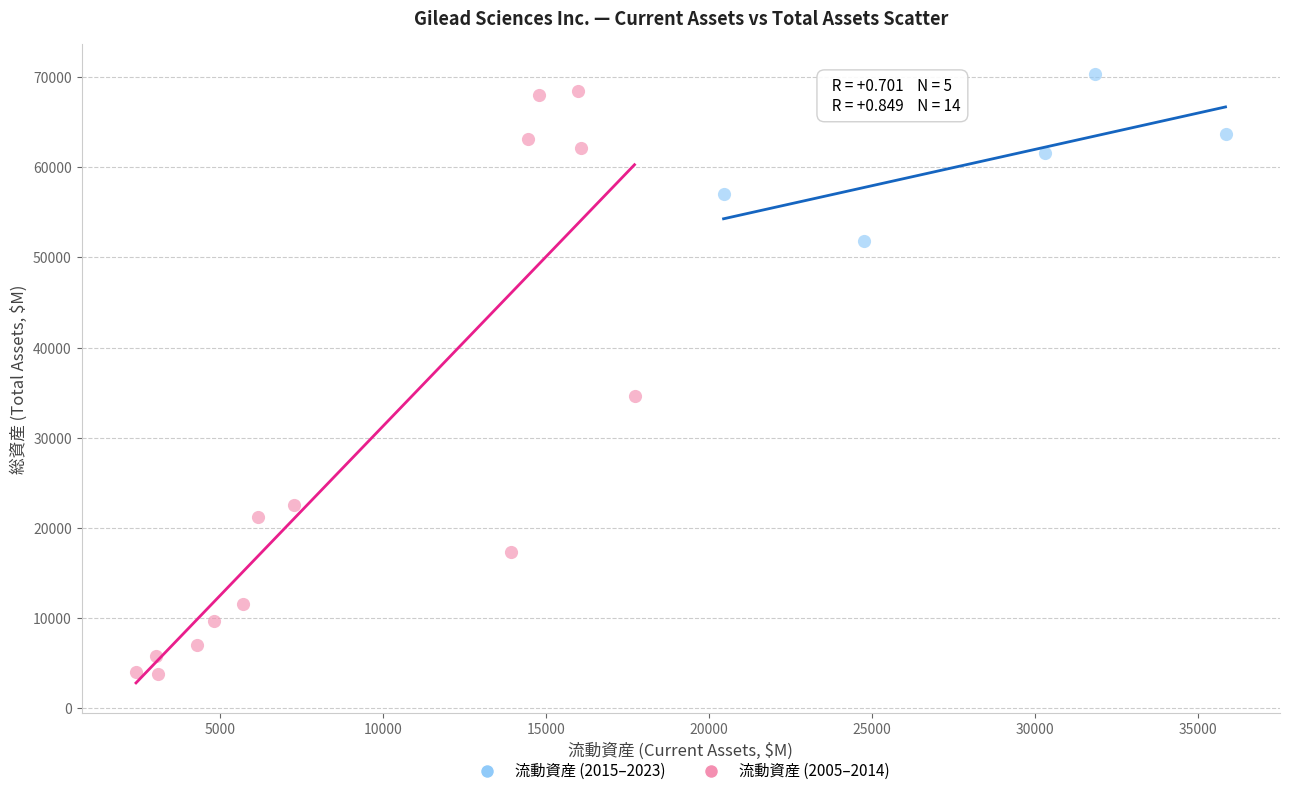

Which series contains the lowest Y value?

流動資産 (2005–2014)